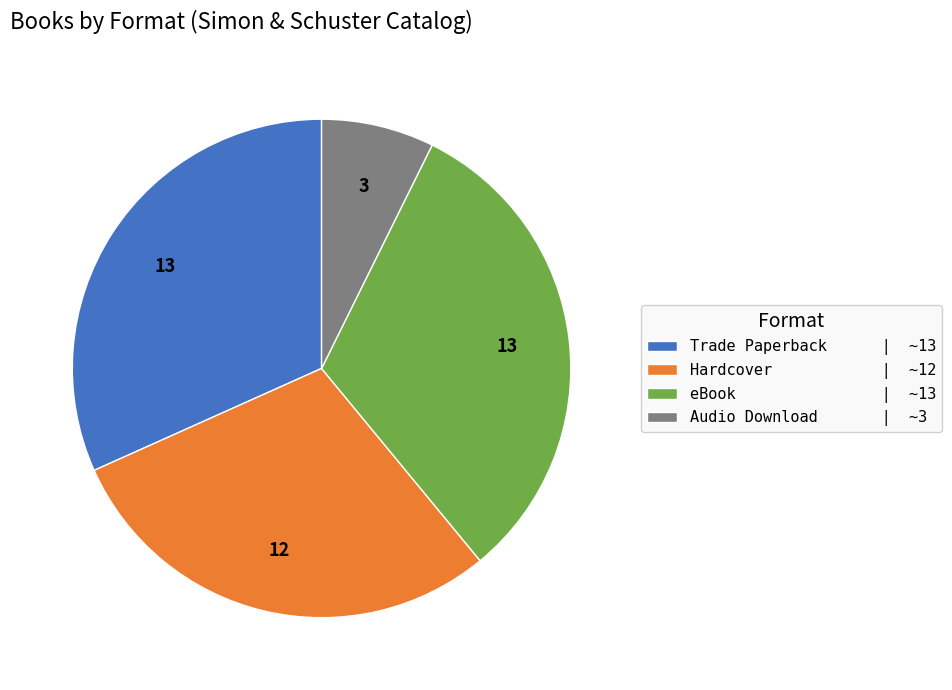

Is the sum of Audio Download | ~3 and Hardcover | ~12 greater than half?

No